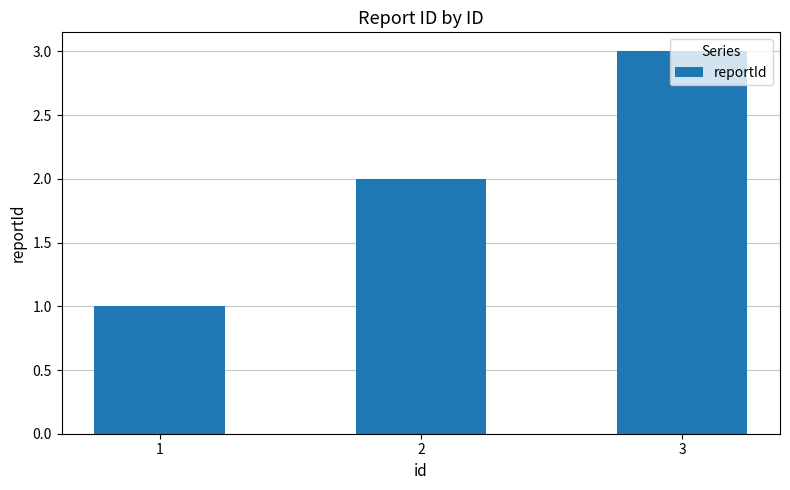

How many data points are less than 2?

1